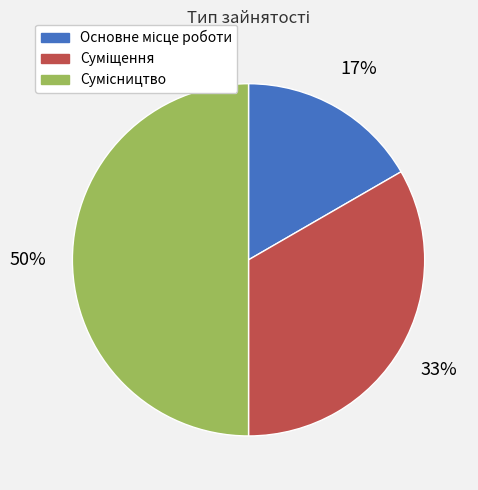

To the nearest percent, what is the average slice percentage?

33%